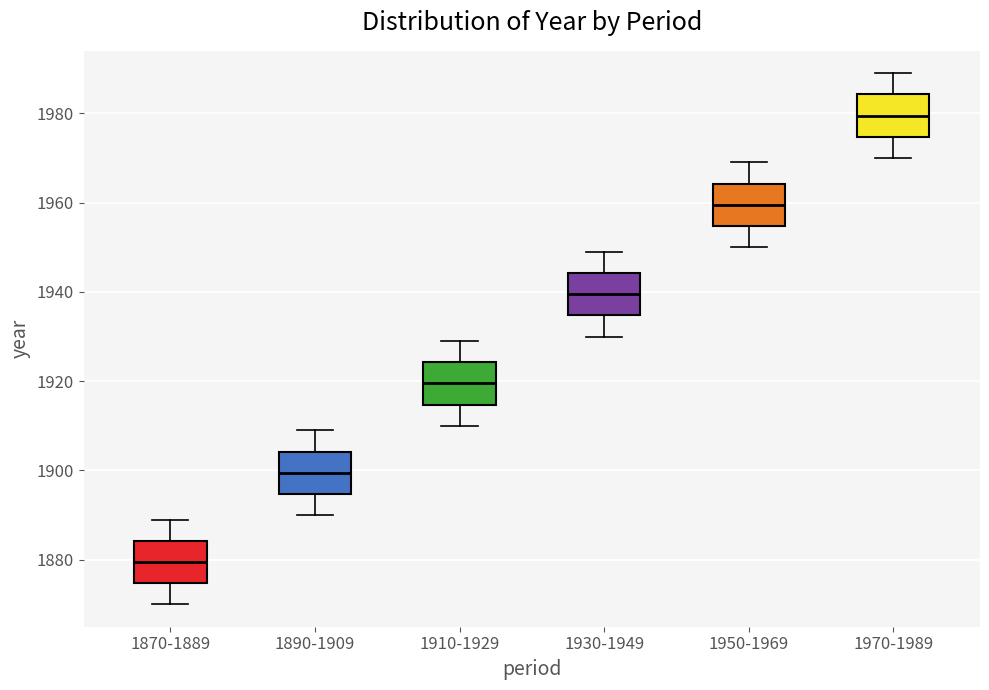

Reading left to right, read every box against the y-axis: the position of its median line, the range the box covers, and the ends of its whiskers. The values are not printed on the chart, so give them approximately, as read against the axis.

1870-1889: median 1880, box 1874 to 1884, whiskers 1870 to 1890
1890-1909: median 1900, box 1894 to 1904, whiskers 1890 to 1910
1910-1929: median 1920, box 1914 to 1924, whiskers 1910 to 1930
1930-1949: median 1940, box 1934 to 1944, whiskers 1930 to 1950
1950-1969: median 1960, box 1954 to 1964, whiskers 1950 to 1970
1970-1989: median 1980, box 1974 to 1984, whiskers 1970 to 1990